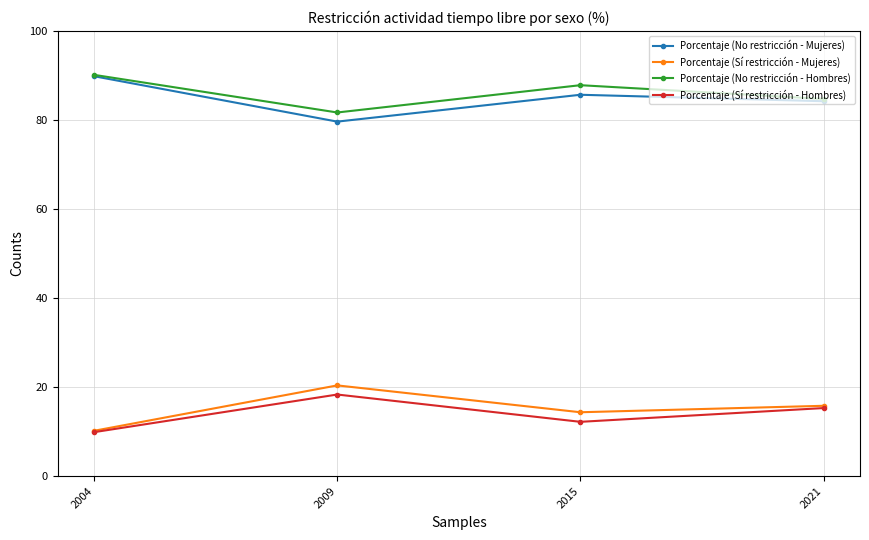

What is the highest value of the Porcentaje (Sí restricción - Mujeres) series?

20.4